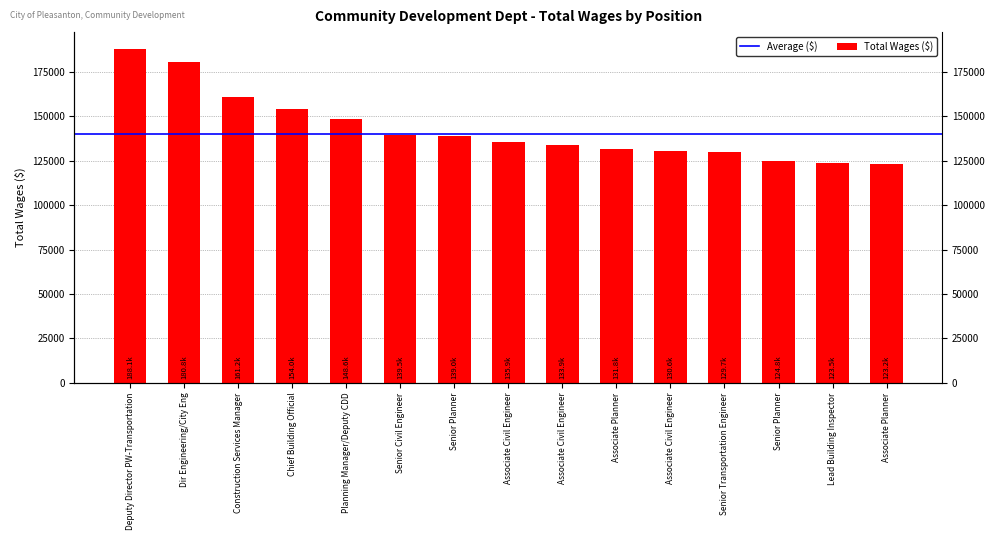

The value at Planning Manager/Deputy CDD is 148561. True or false?

True